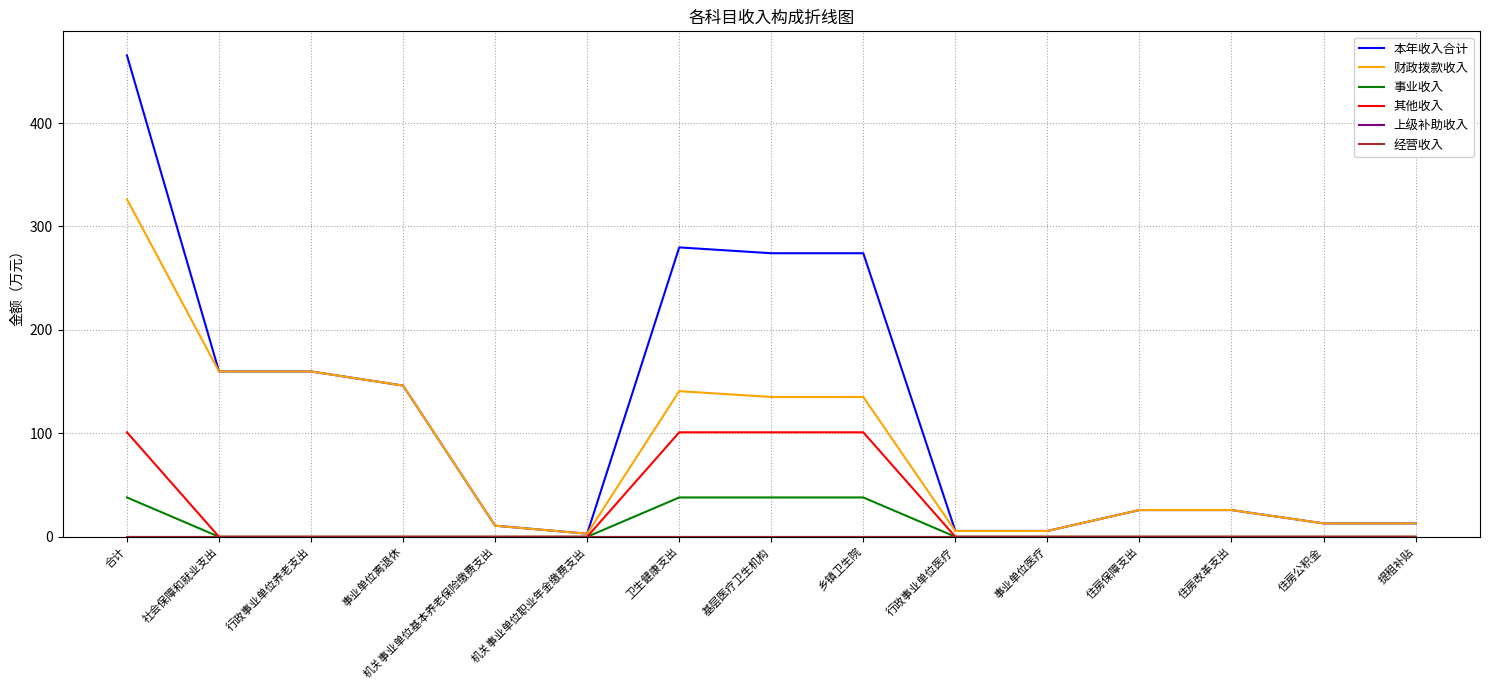

Reading left to right, transcribe all the data shown in this chart.

本年收入合计: 465.4	159.8	159.8	146.2	10.7	3.0	279.7	274.1	274.1	5.6	5.6	25.8	25.8	12.9	12.9
财政拨款收入: 326.4	159.8	159.8	146.2	10.7	3.0	140.8	135.1	135.1	5.6	5.6	25.8	25.8	12.9	12.9
事业收入: 38.0	0.0	0.0	0.0	0.0	0.0	38.0	38.0	38.0	0.0	0.0	0.0	0.0	0.0	0.0
其他收入: 101.0	0.0	0.0	0.0	0.0	0.0	101.0	101.0	101.0	0.0	0.0	0.0	0.0	0.0	0.0
上级补助收入: 0.0	0.0	0.0	0.0	0.0	0.0	0.0	0.0	0.0	0.0	0.0	0.0	0.0	0.0	0.0
经营收入: 0.0	0.0	0.0	0.0	0.0	0.0	0.0	0.0	0.0	0.0	0.0	0.0	0.0	0.0	0.0